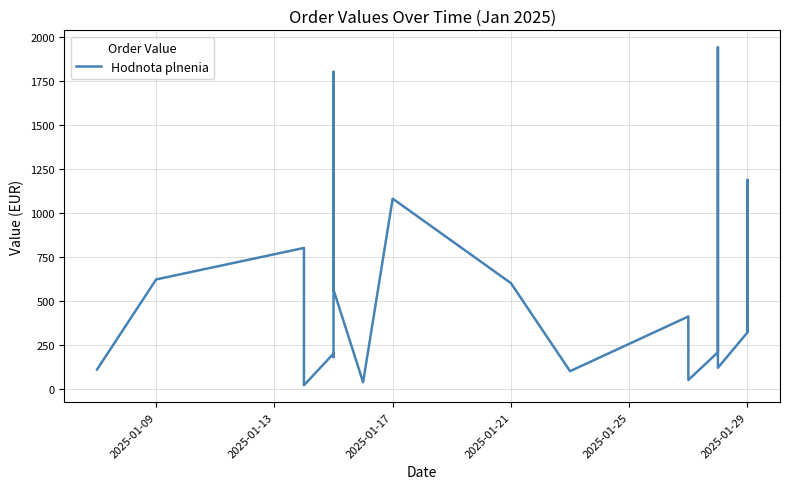

What is the maximum value shown in the chart?

1939.9